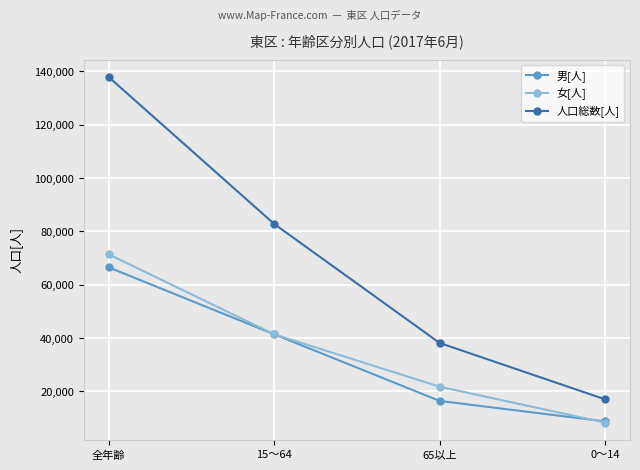

How many data points in 男[人] are less than 41394?

2